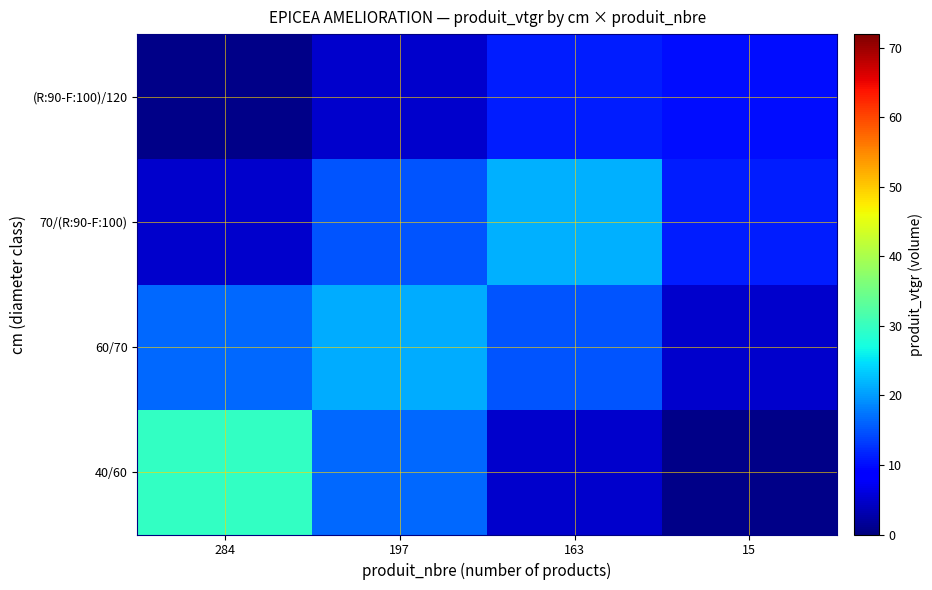

Reading left to right, list all the values displayed in this chart.

40/60: 284=29.7	197=16.5	163=4.9	15=0.7
60/70: 284=16.5	197=21.2	163=15.1	15=4.9
70/(R:90-F:100): 284=4.9	197=15.1	163=21.6	15=11.1
(R:90-F:100)/120: 284=0.7	197=4.9	163=11.1	15=9.9